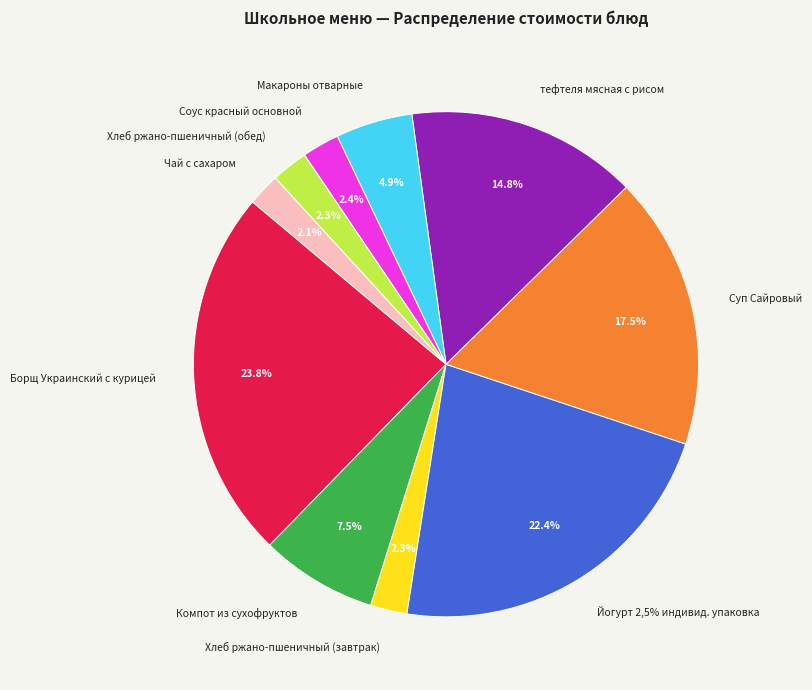

Is there a majority slice in this chart?

No